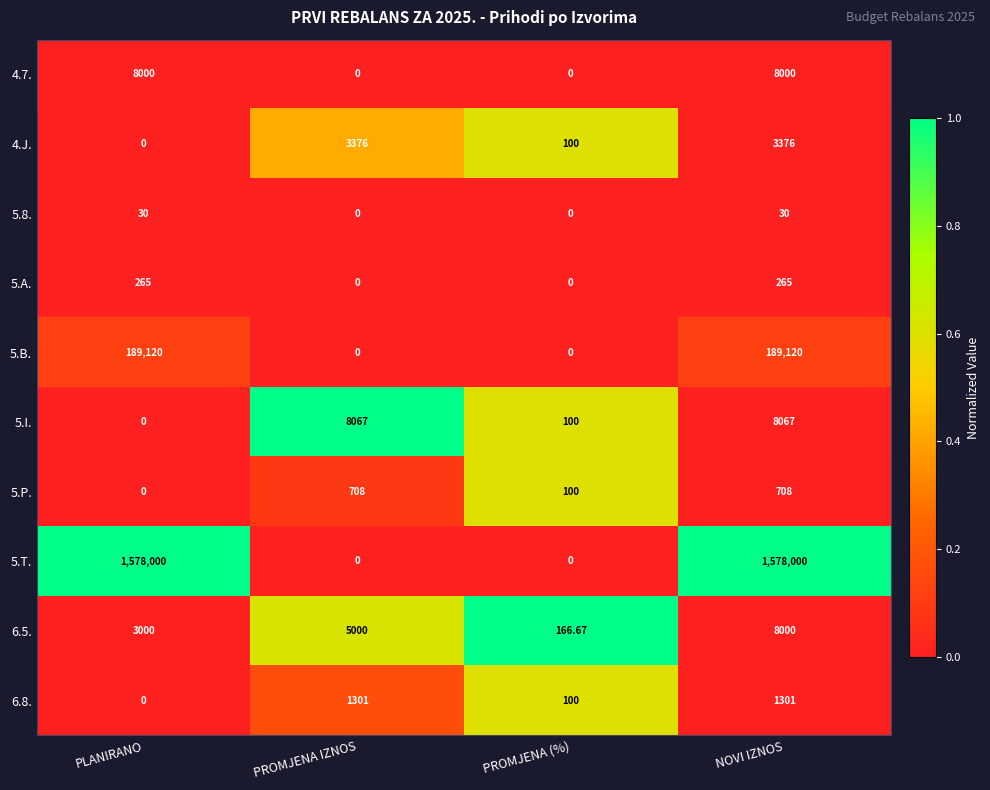

How many data points does each series have?

4